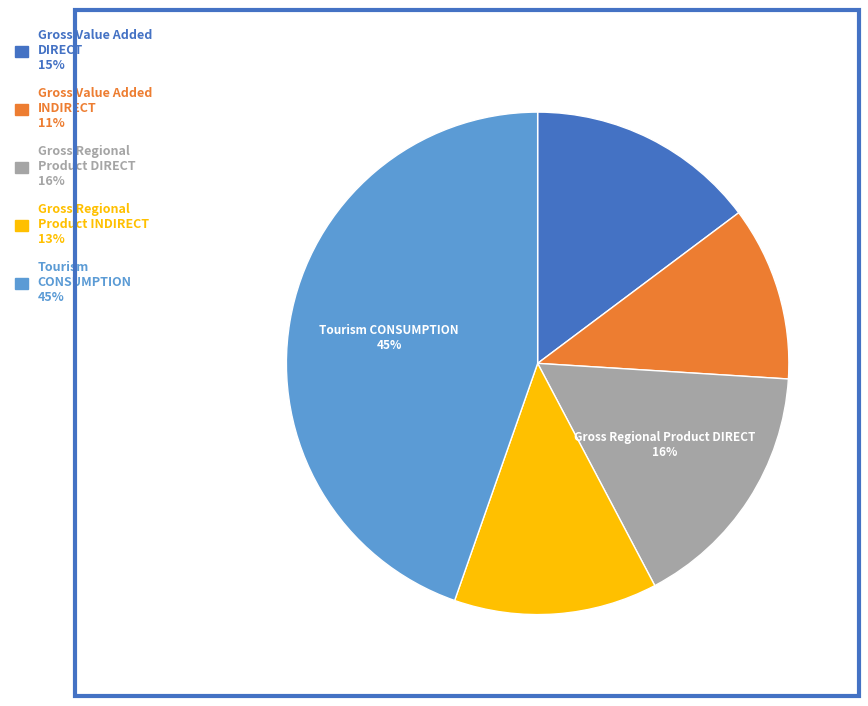

To the nearest percent, what is the average slice percentage?

20%